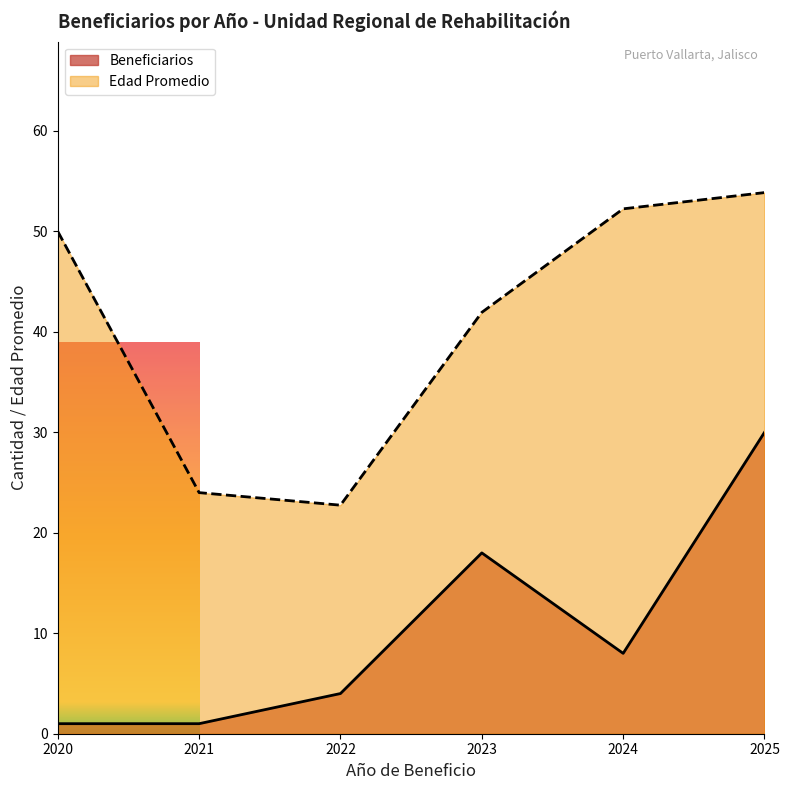

Which series has the largest range (max minus min)?

Edad Promedio